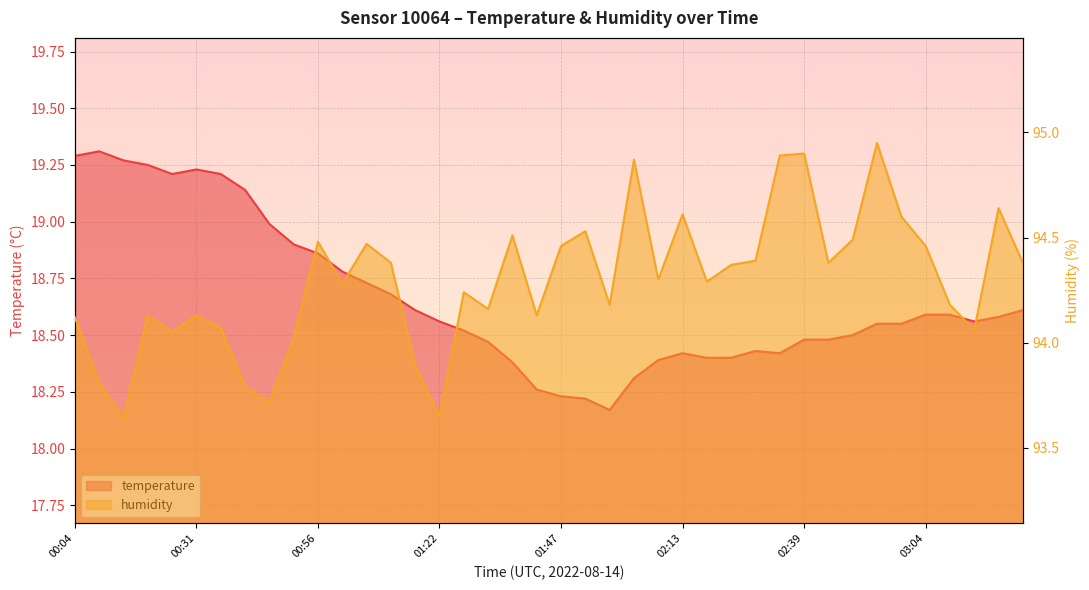

True or false: humidity and temperature intersect in this chart.

False